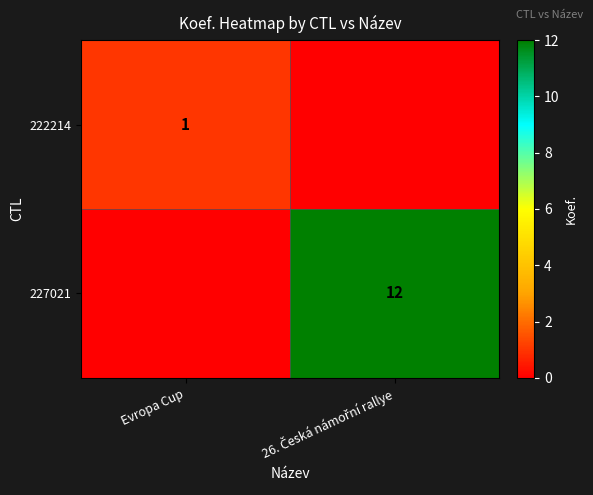

Is it true that 222214 equals 0 at 26. Česká námořní rallye?

True